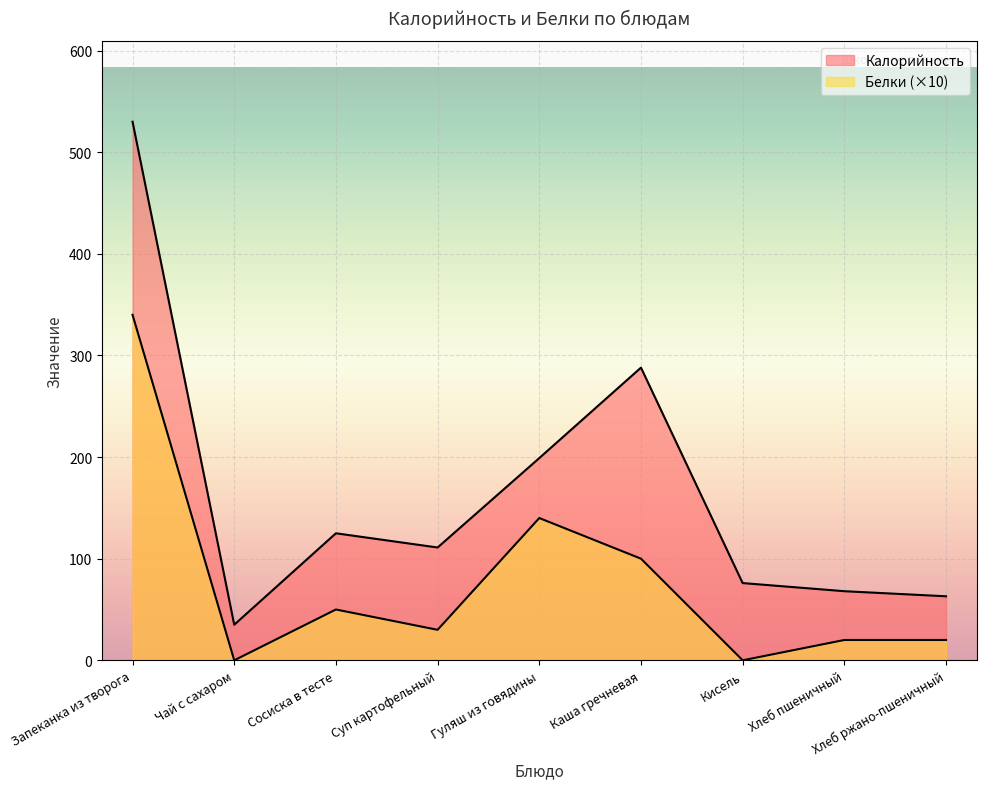

In Калорийность, how many points are lower than both neighbors (excluding endpoints)?

2